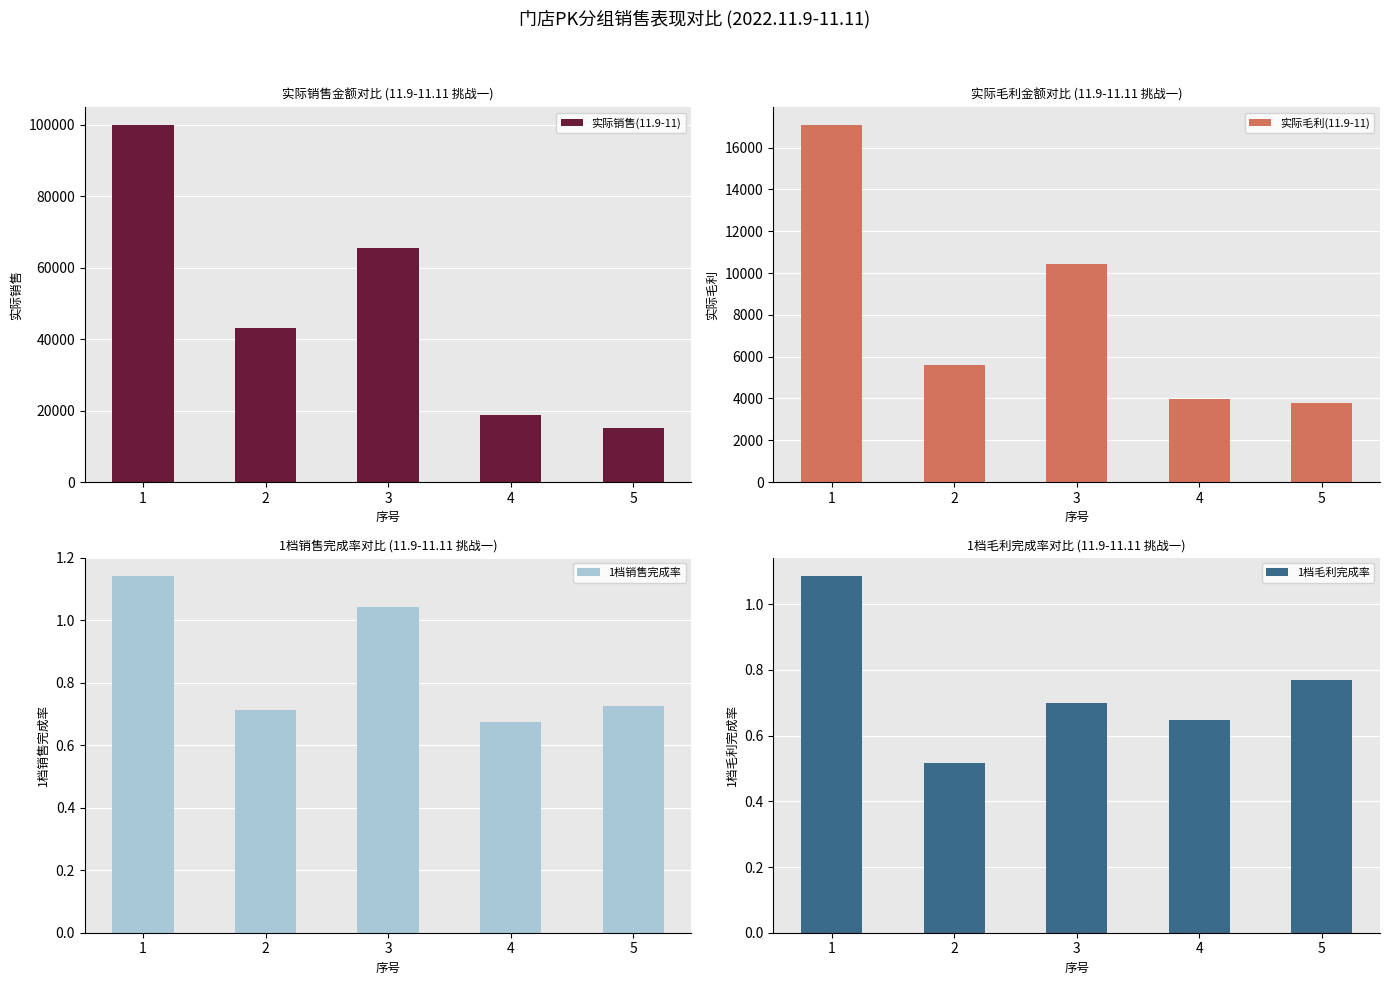

The value of 1档毛利完成率 at 3 is 0.4. True or false?

False